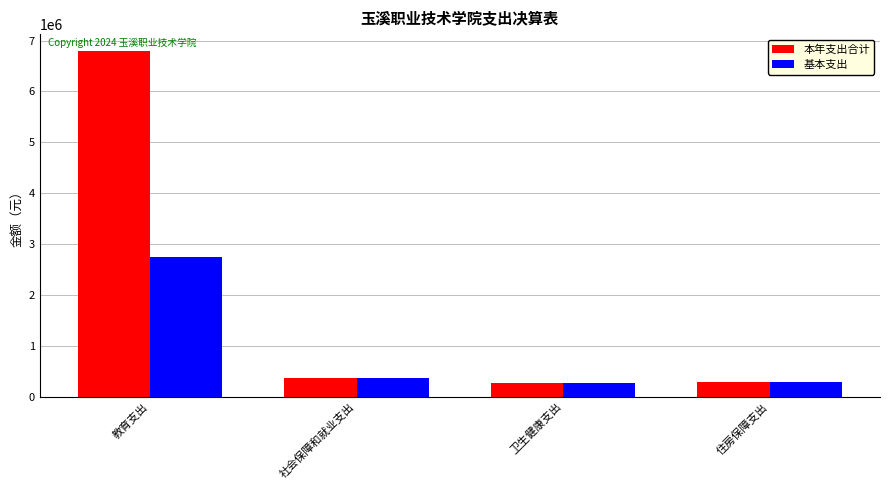

At 教育支出, list the series in order from smallest to largest.

基本支出, 本年支出合计